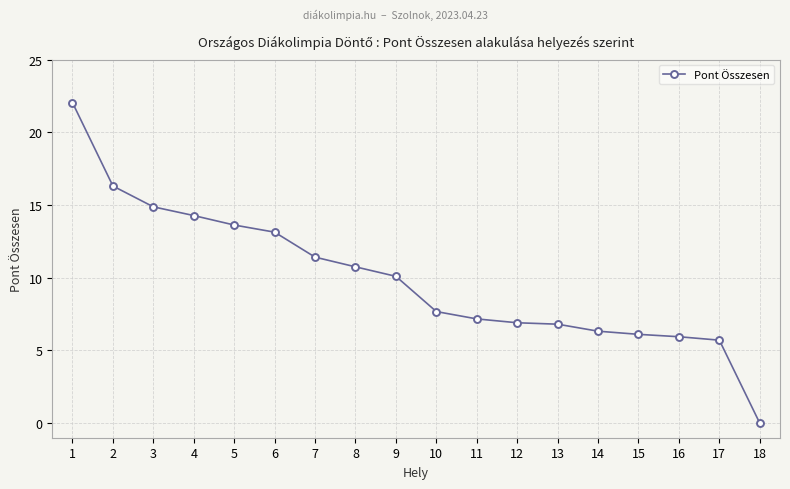

What is the difference between the values at 16 and 8?

4.8